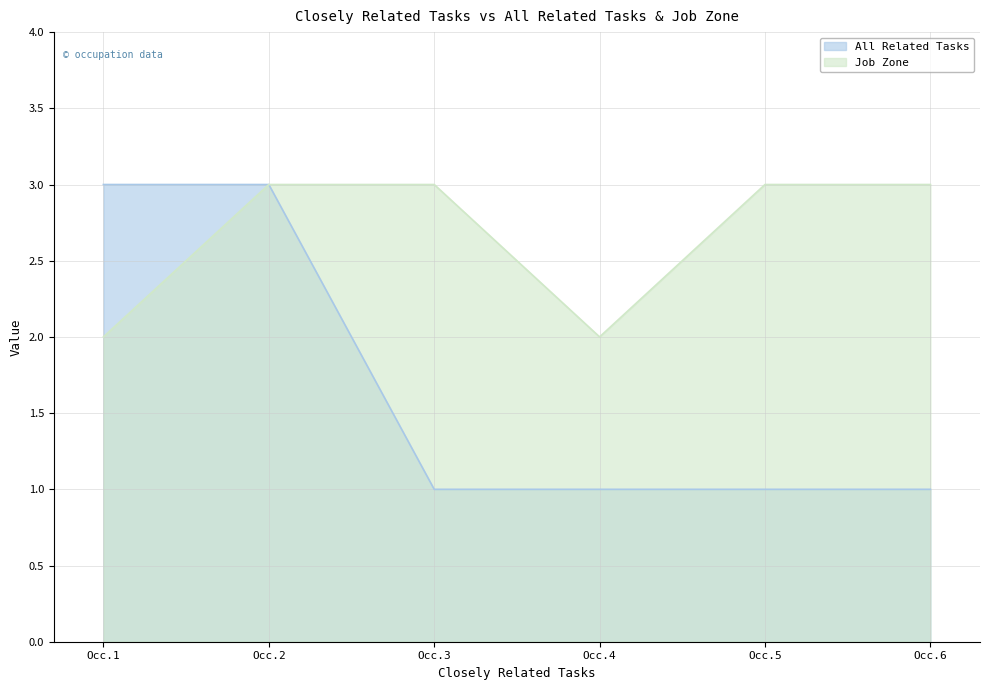

How many lines are shown in the chart?

2